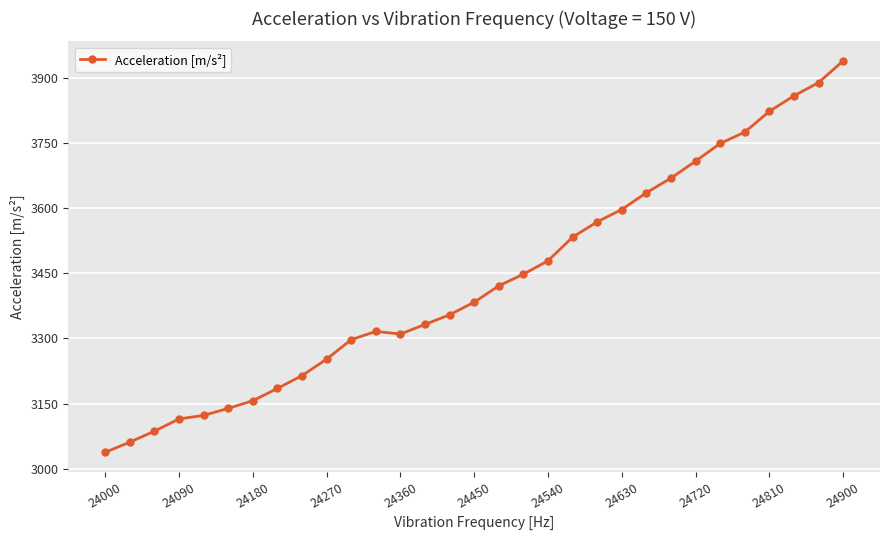

What is the maximum value shown in the chart?

3939.7